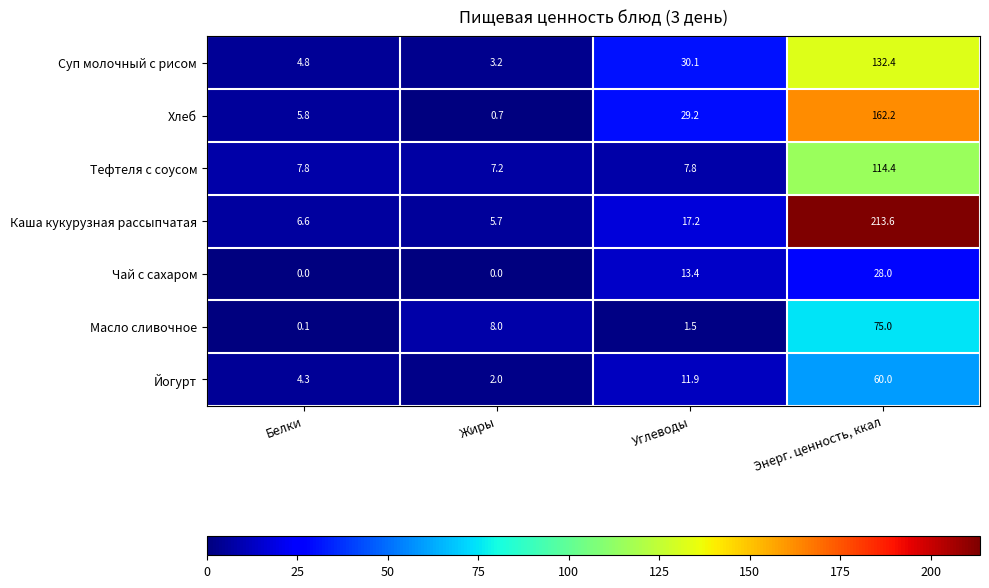

The value of Чай с сахаром at Энерг. ценность, ккал is 28.0. True or false?

True